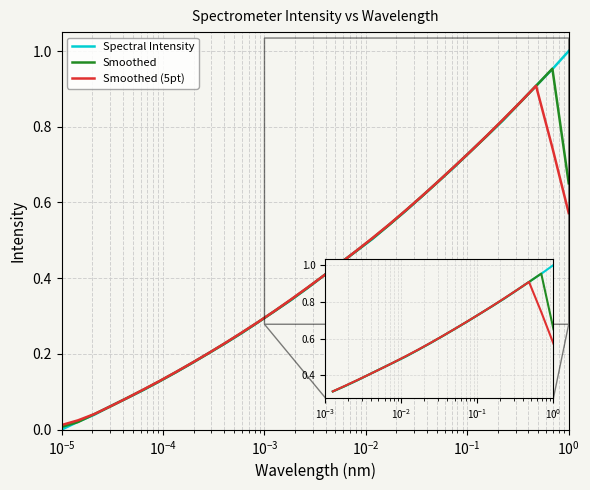

Which series has the widest spread of values?

Spectral Intensity